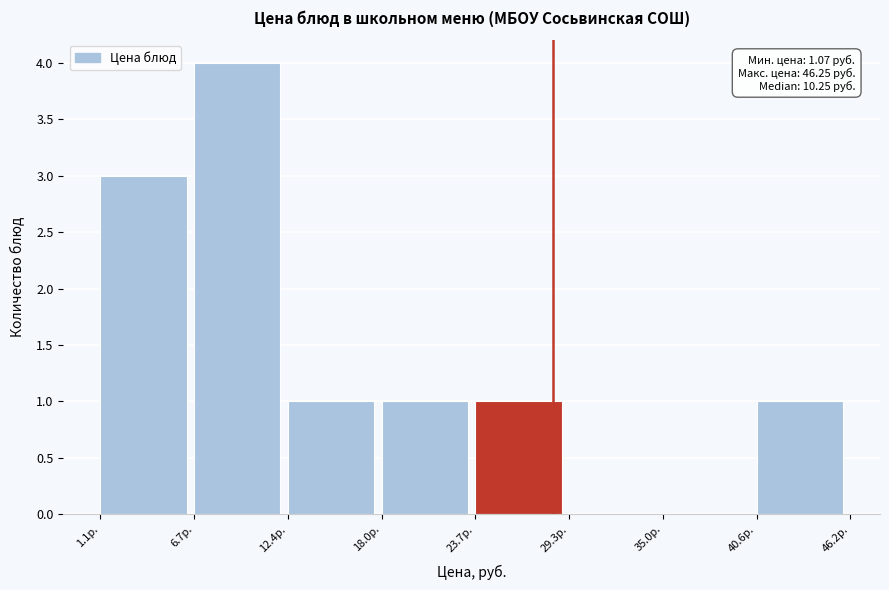

Which range on the x-axis has the tallest bar?

7 to 12